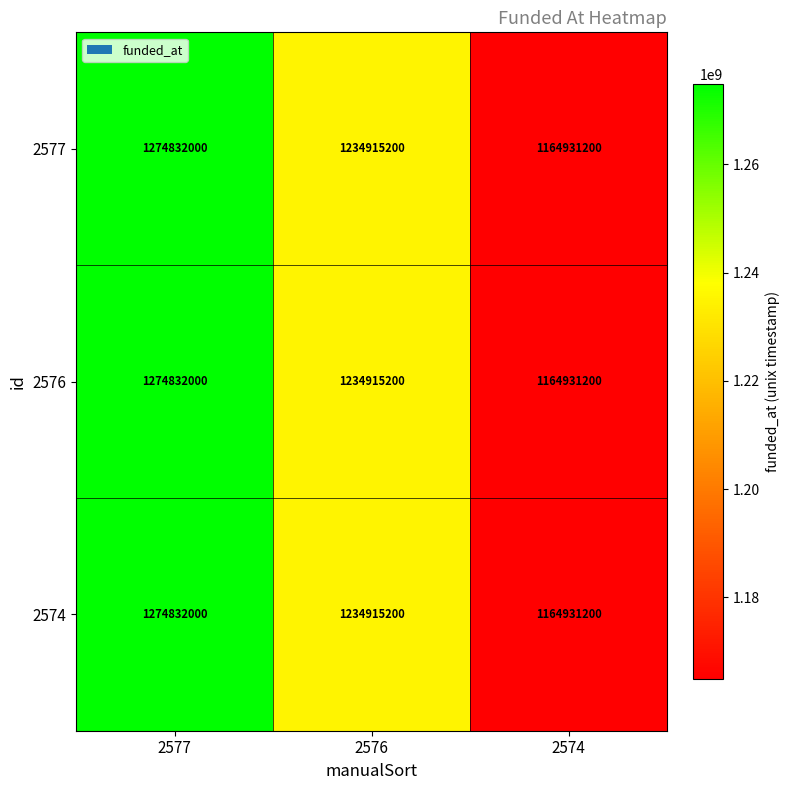

At which category is the sum across all series the highest?

2577